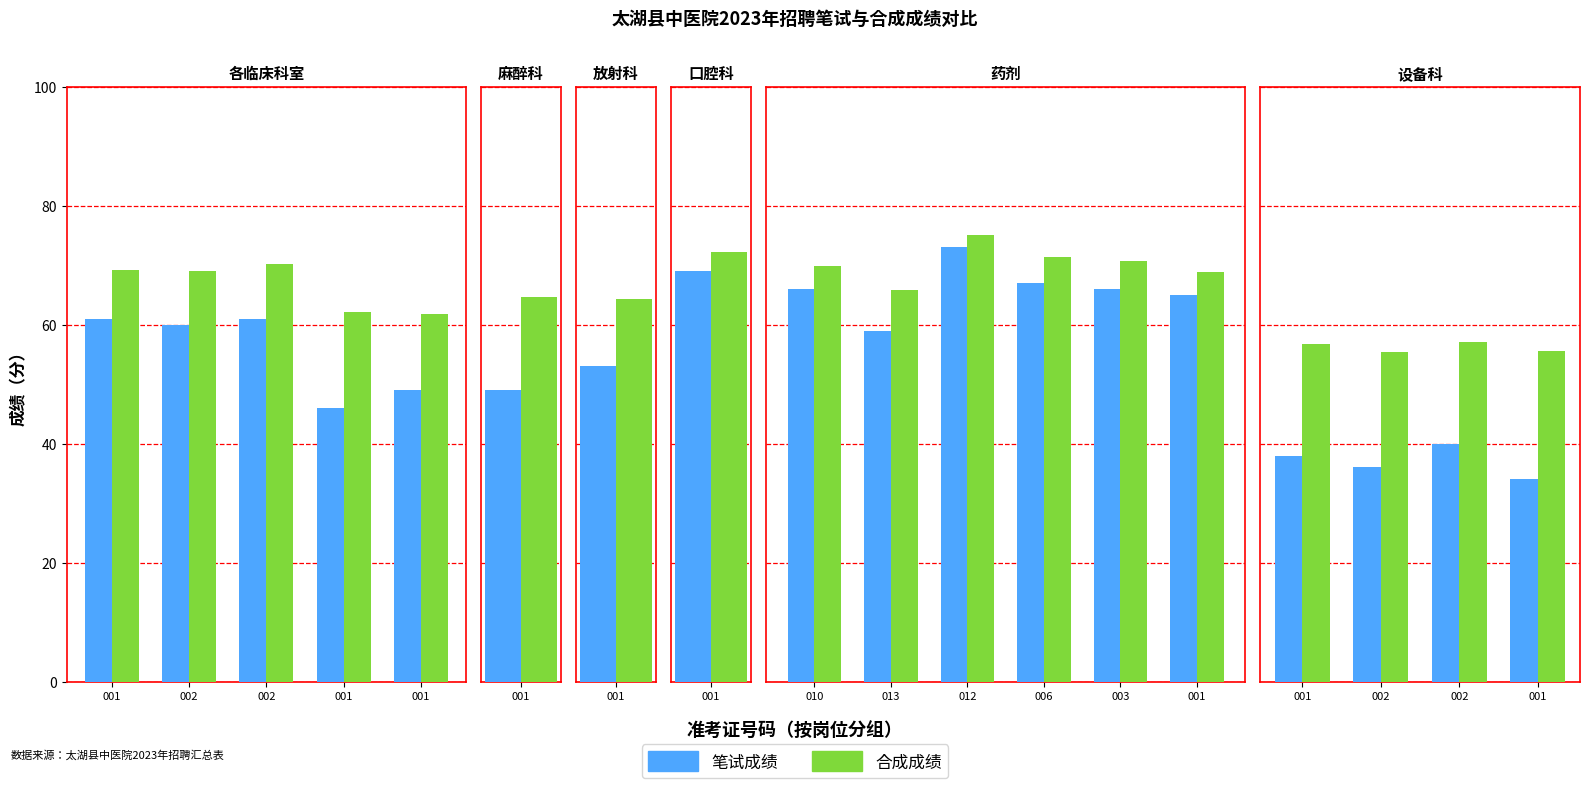

Which category has the lowest value in the 笔试成绩 series?

001